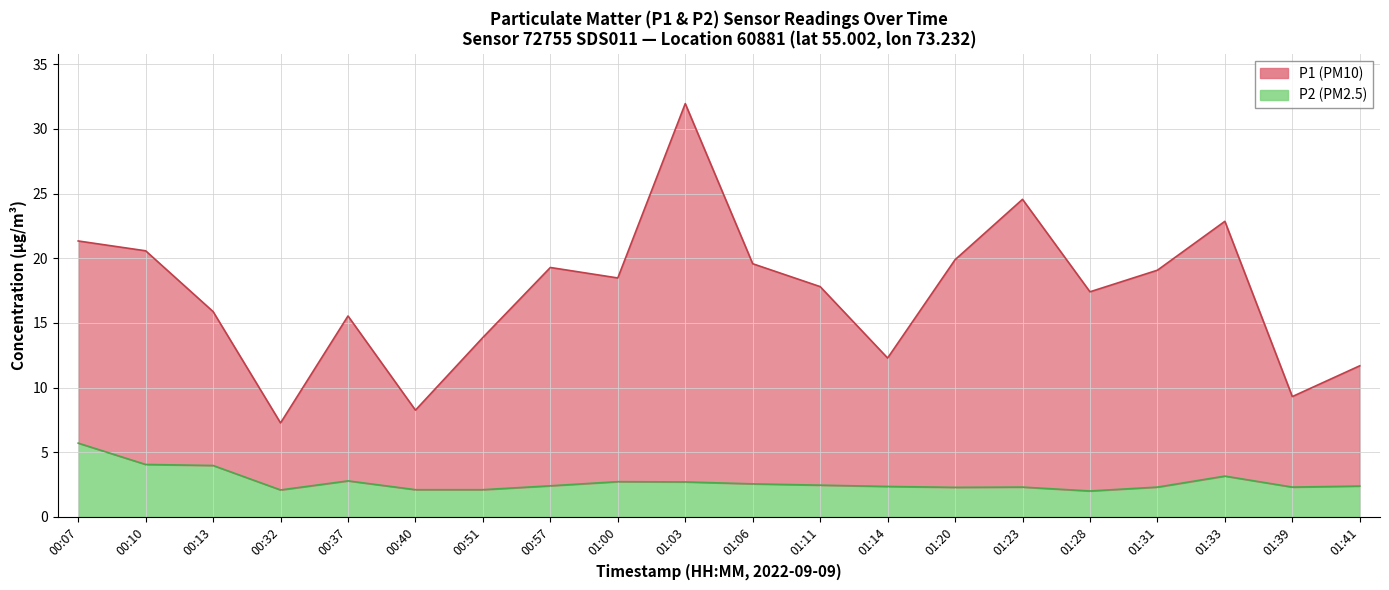

What is the lowest value of the P2 series?

1.9